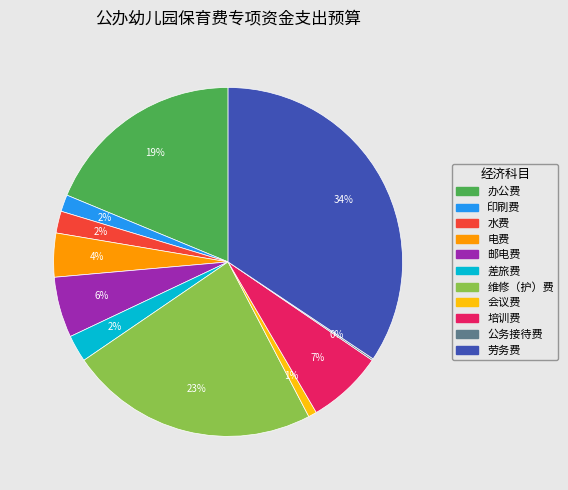

To the nearest percent, what portion does 电费 represent?

4%